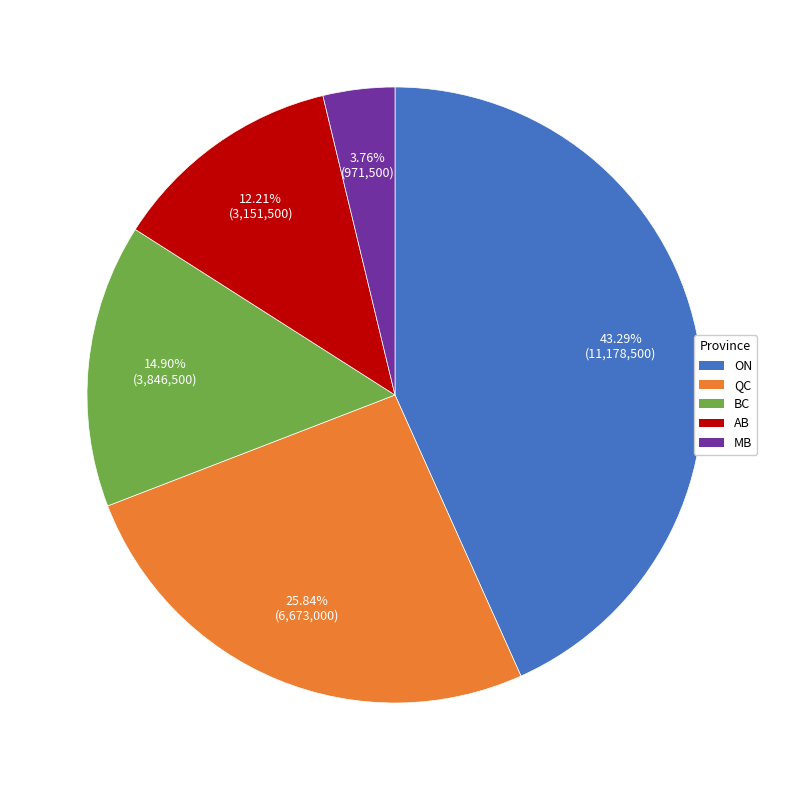

How much of the chart is everything except BC?

85.1%